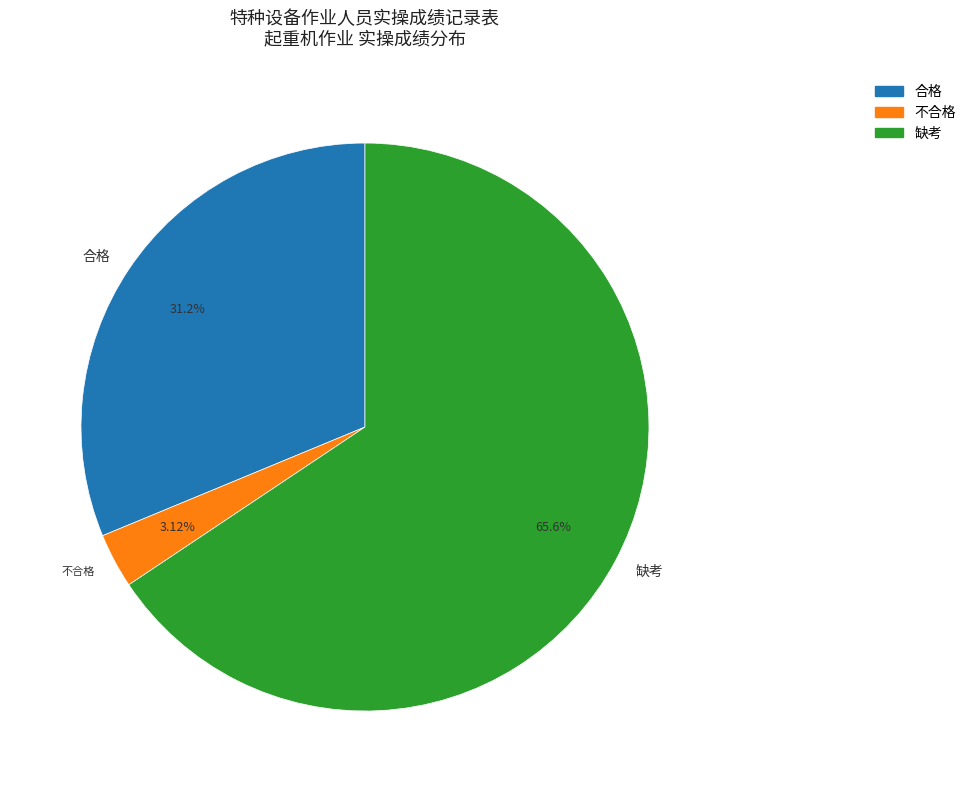

Rank the categories by value from highest to lowest.

缺考, 合格, 不合格